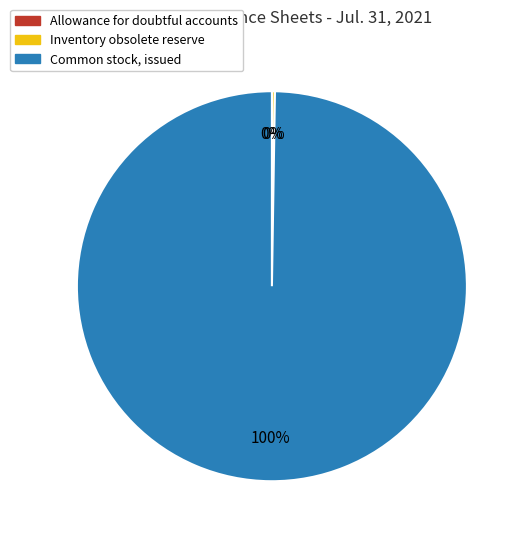

To the nearest percent, what is the average slice percentage?

33%